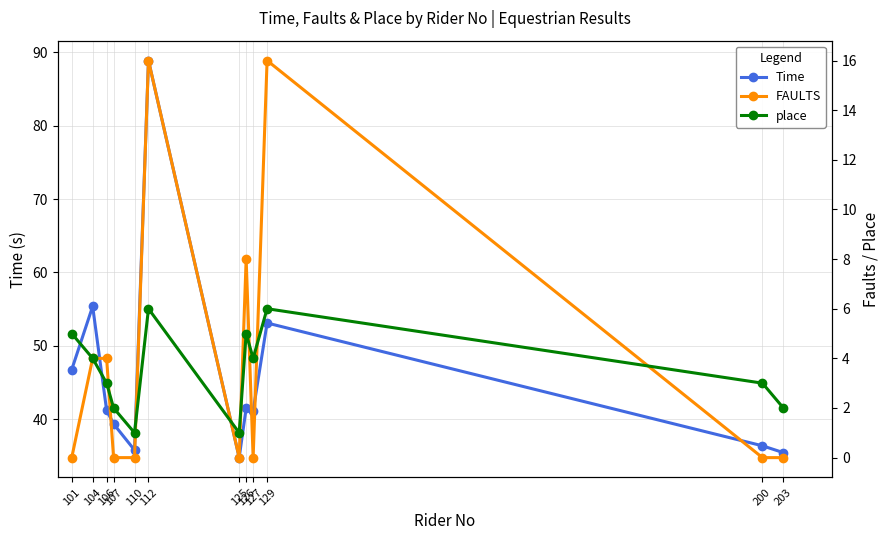

How many lines are shown in the chart?

3